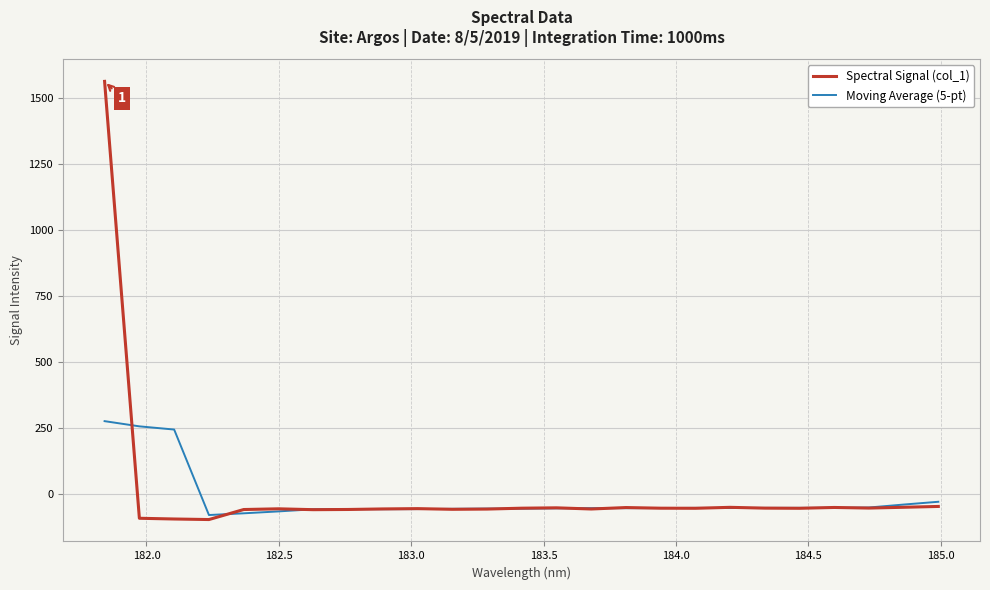

How many lines are shown in the chart?

2